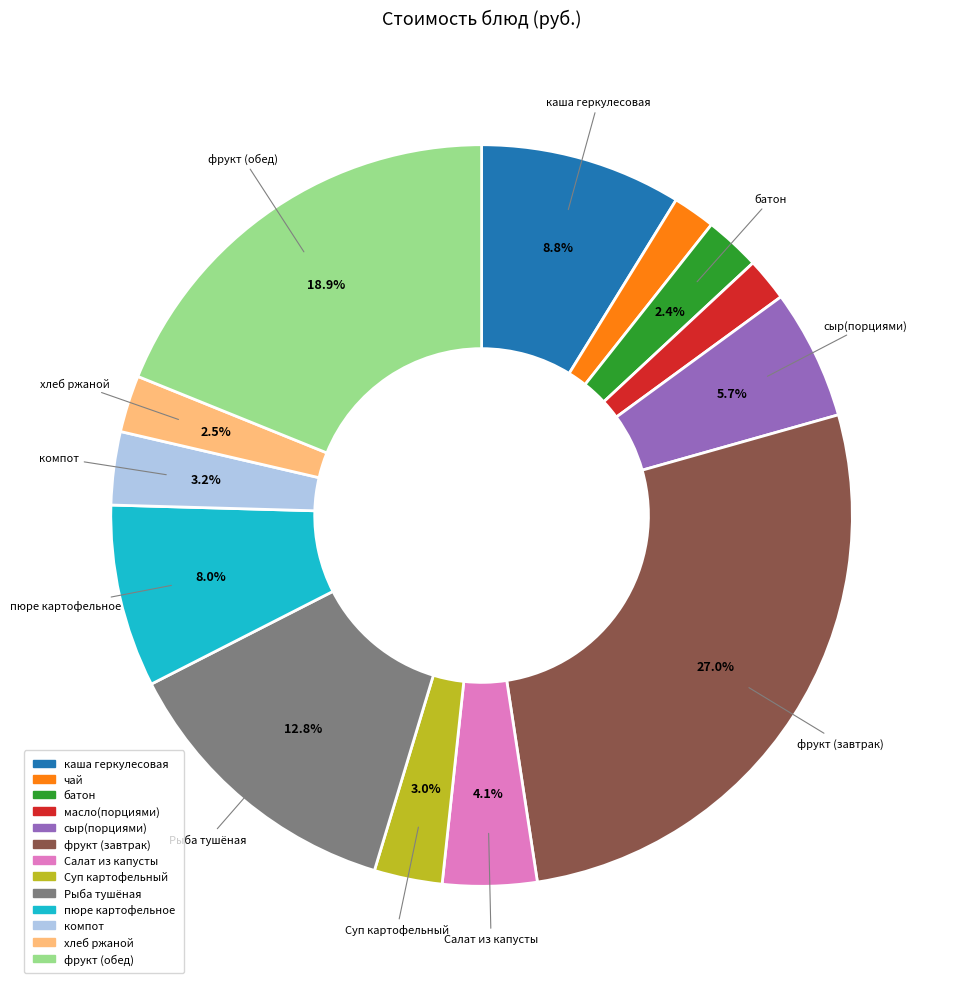

Is масло(порциями) the majority of the pie?

No